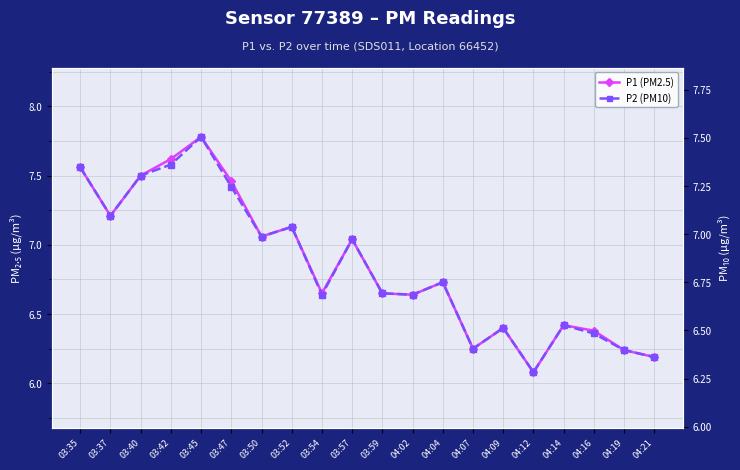

How many interior local valleys does the P2 (PM10) series have?

6